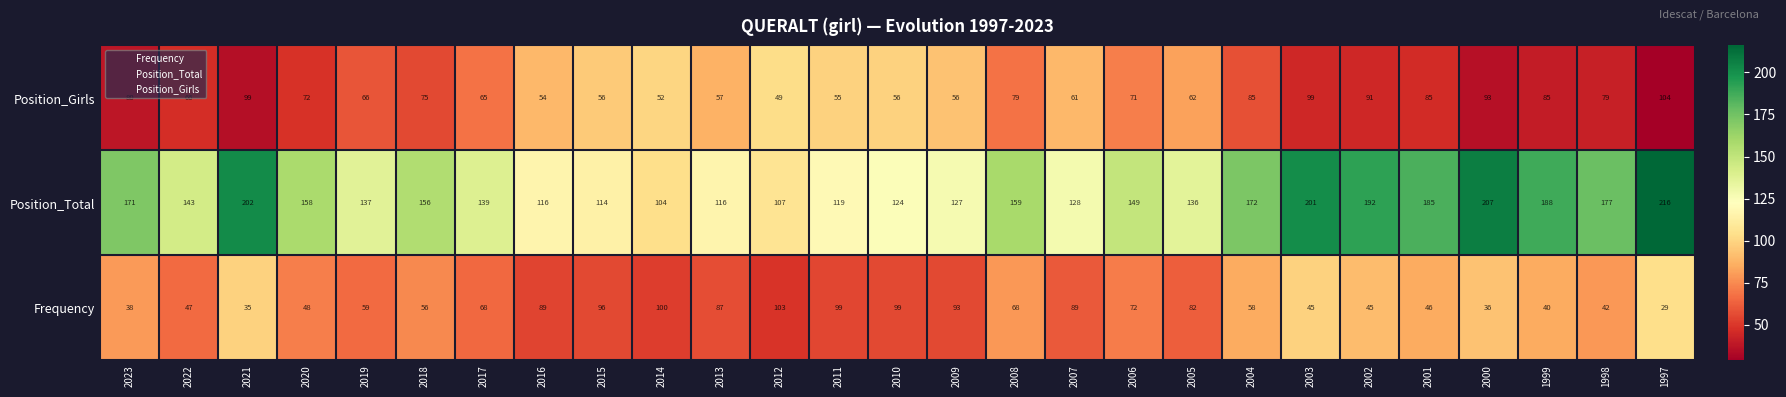

How many categories are shown in the chart?

27